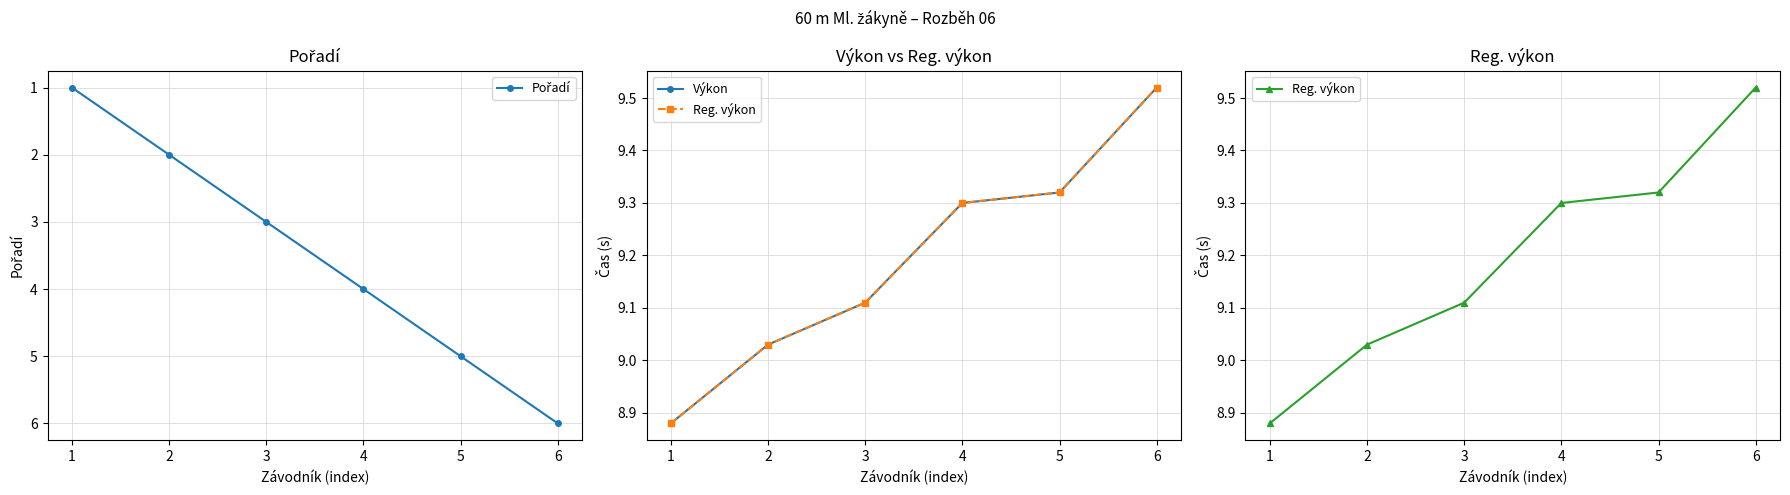

What is the highest value of the Výkon series?

9.5